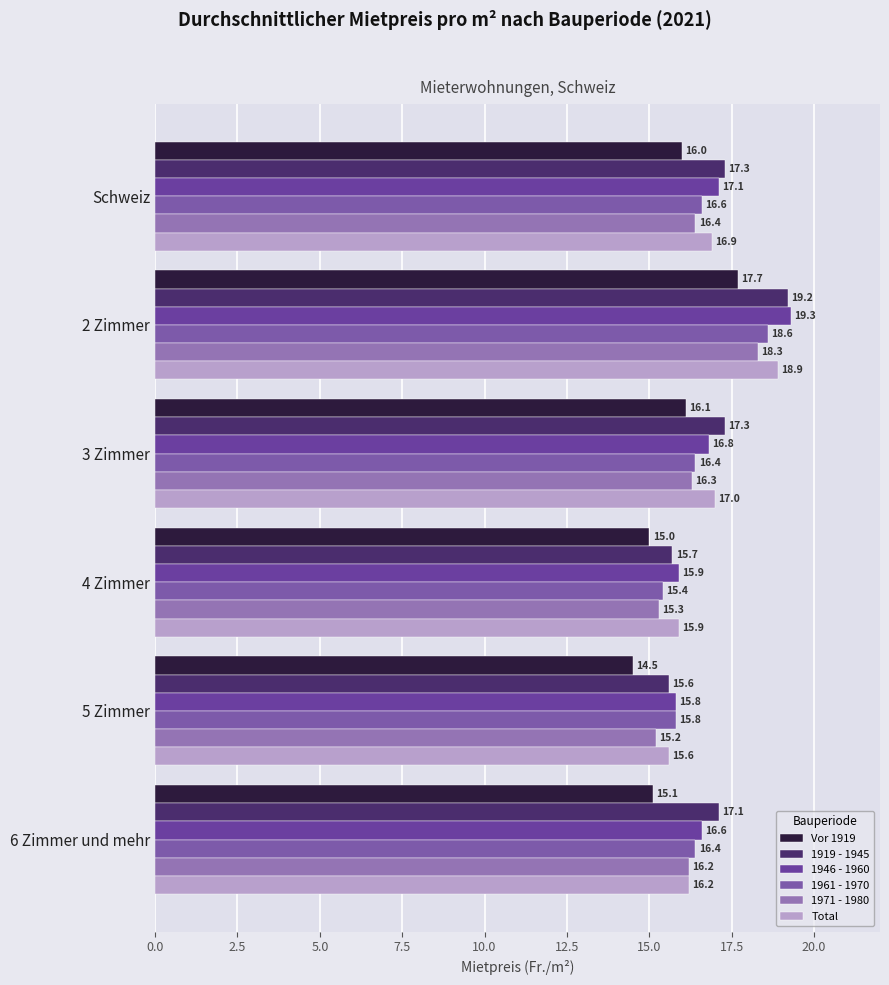

How many values in the 1961 - 1970 series exceed 16?

4